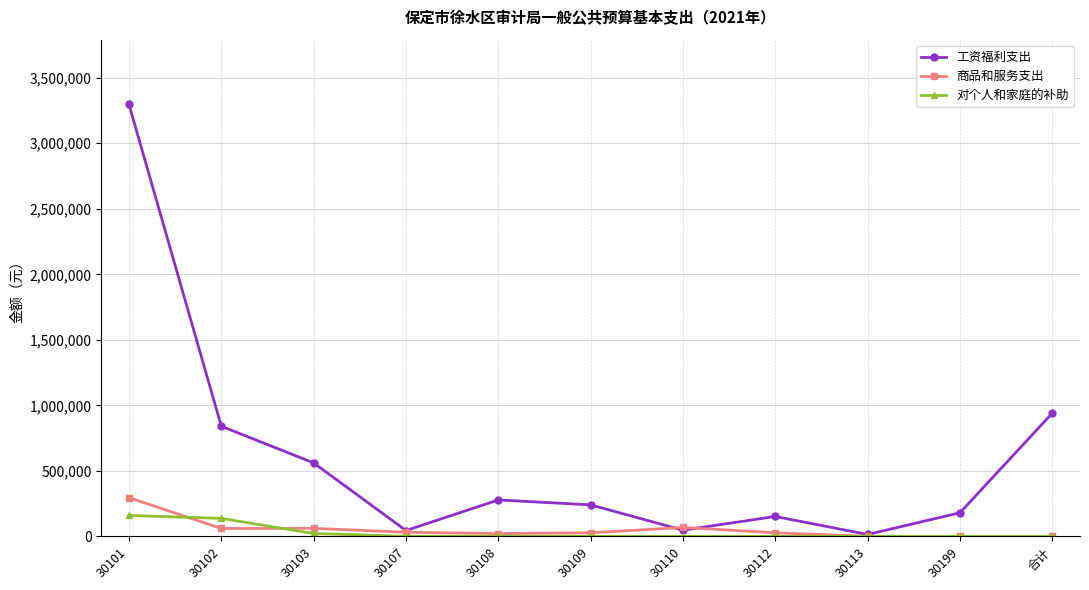

Read the 商品和服务支出 value at 30103.

61000